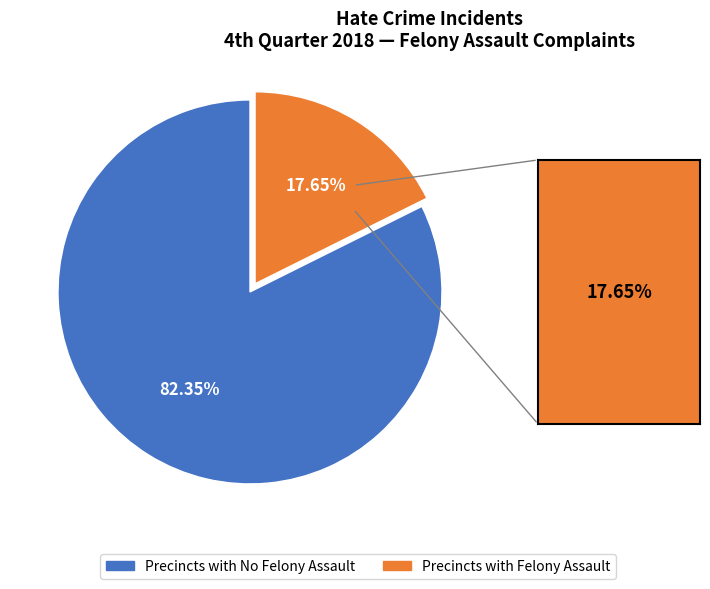

Which has a higher value, Precincts with Felony Assault or Precincts with No Felony Assault?

Precincts with No Felony Assault